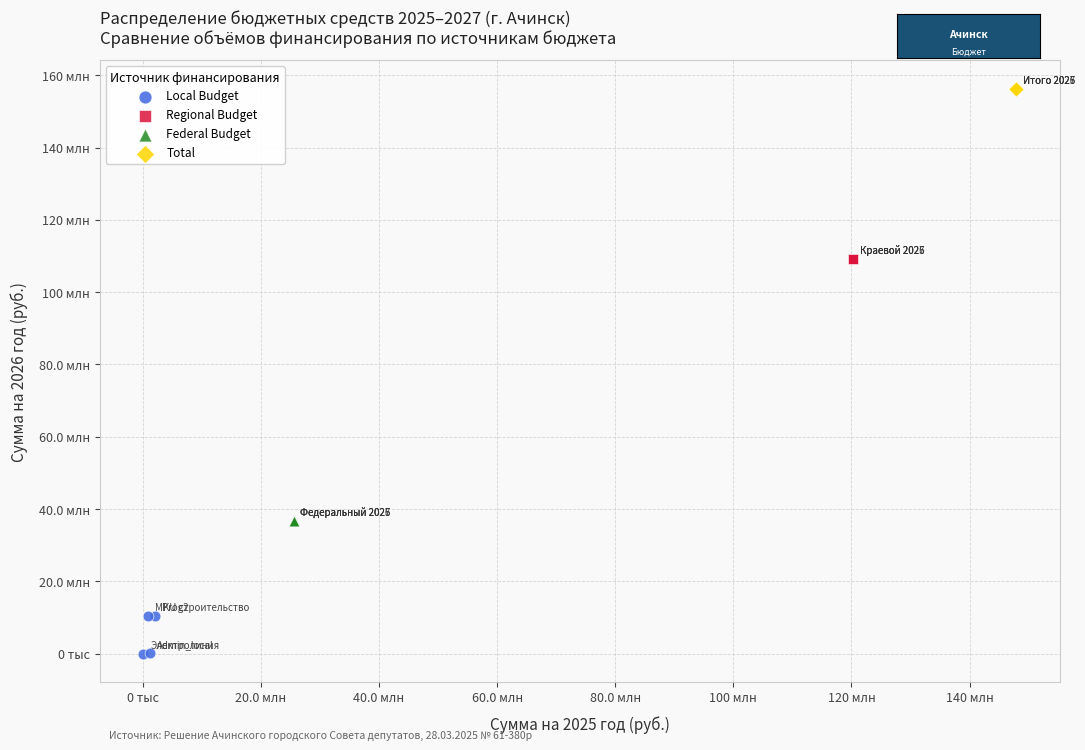

What are all the series names shown in the legend?

Local Budget, Regional Budget, Federal Budget, Total